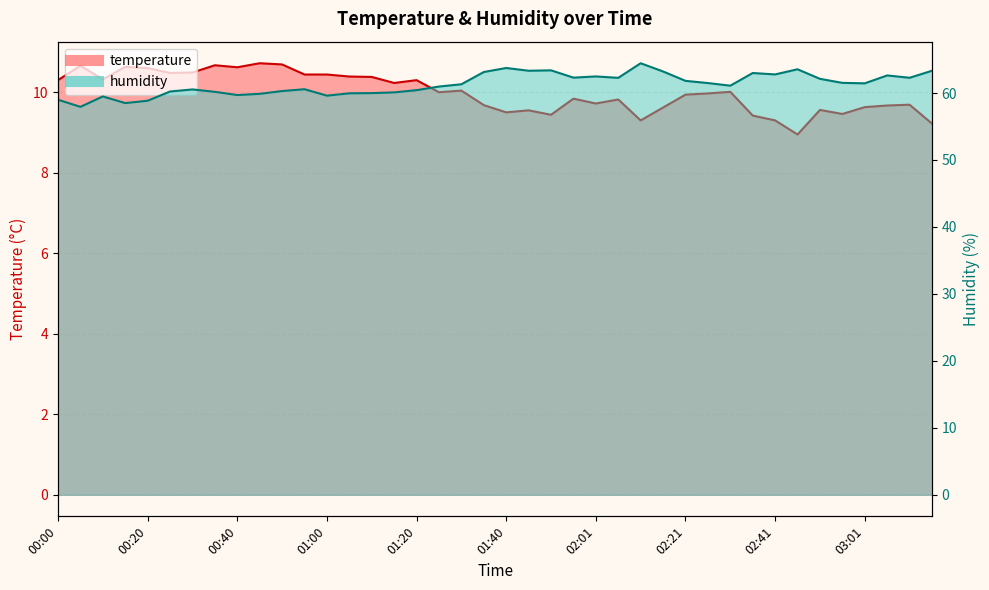

What are all the series names shown in the legend?

temperature, humidity